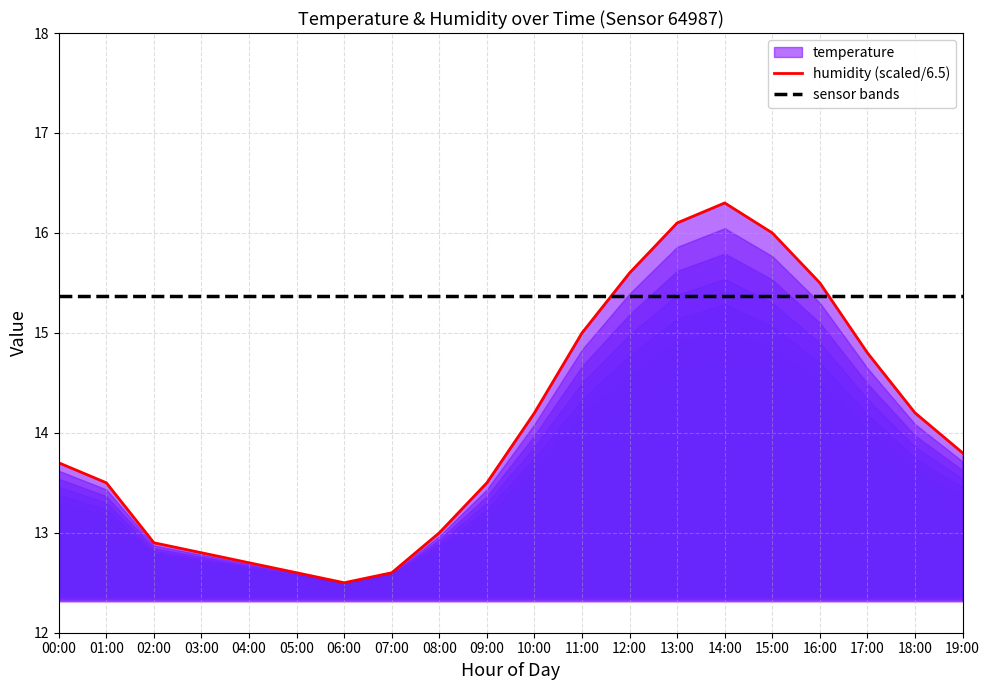

True or false: humidity (scaled) has a value of 3.6 at 04:00.

False